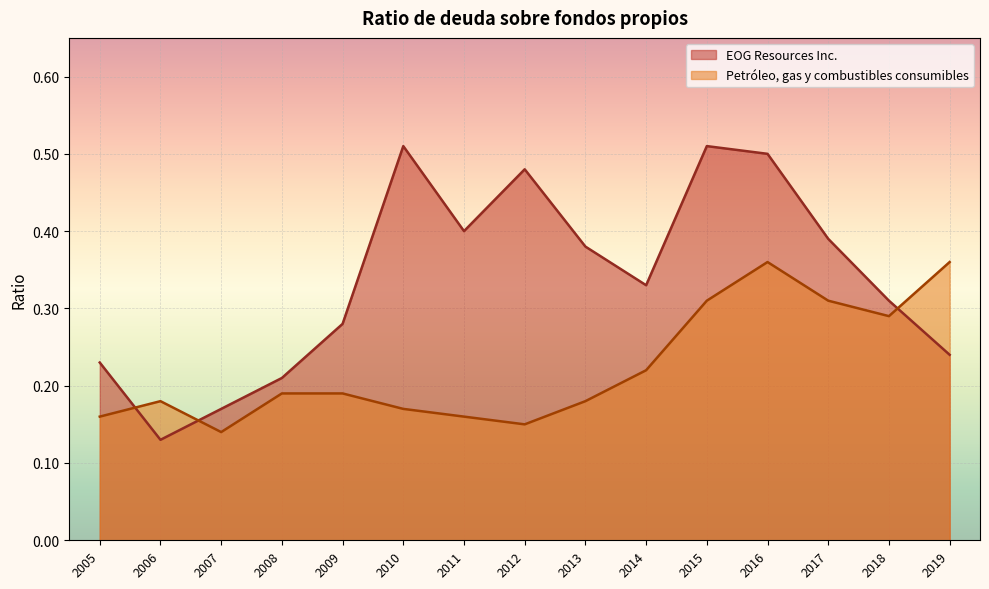

True or false: EOG Resources Inc. has a value of 0.7 at 2011.

False